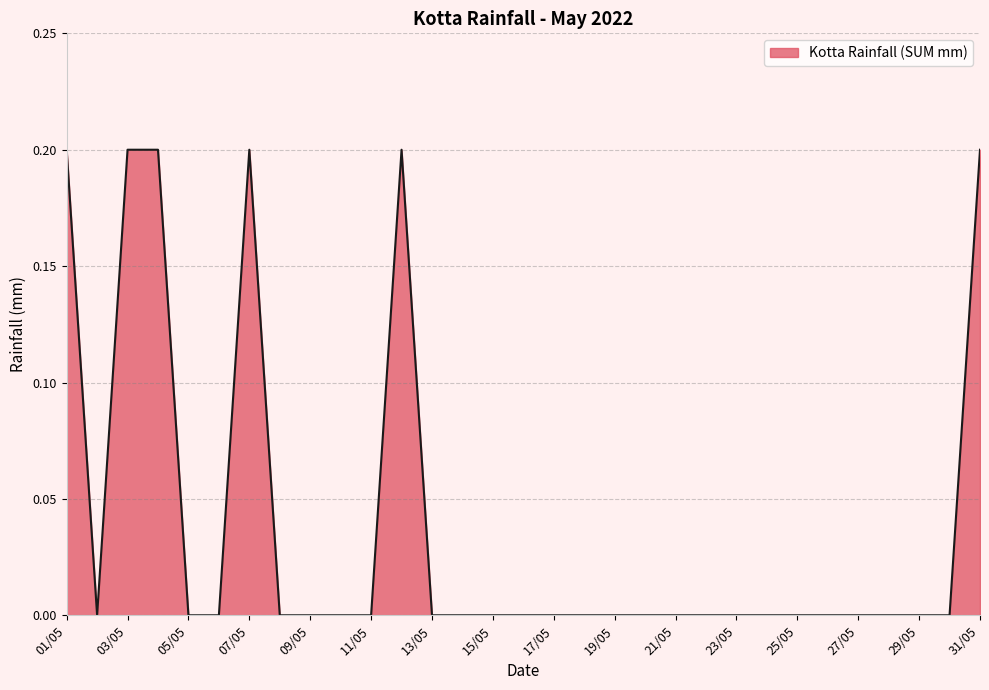

What is the maximum value shown in the chart?

0.2